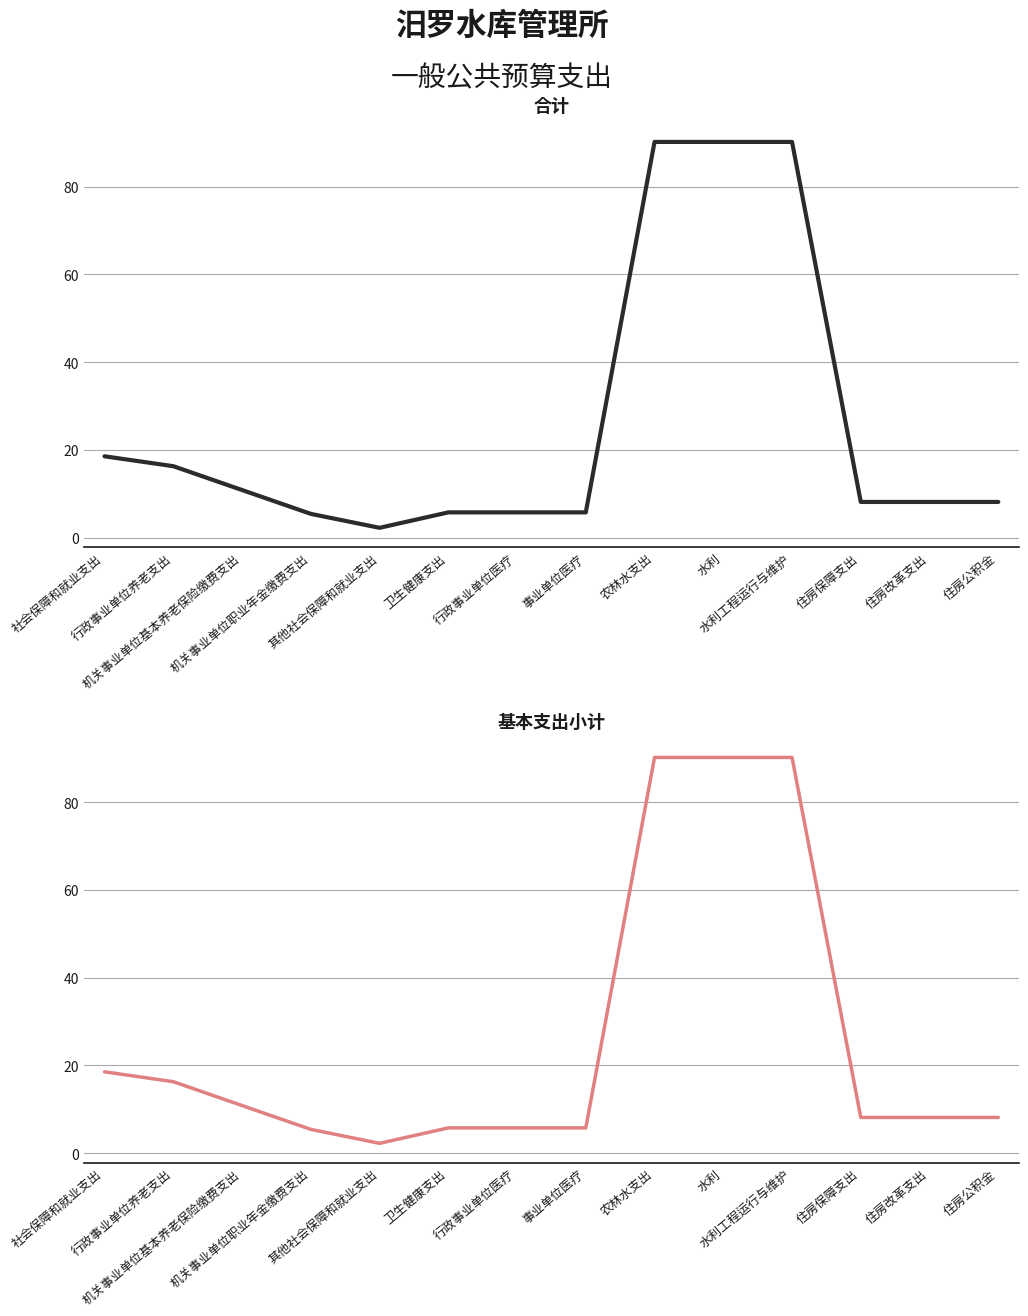

What is the difference between the second highest and minimum values in the 合计 series?

88.0